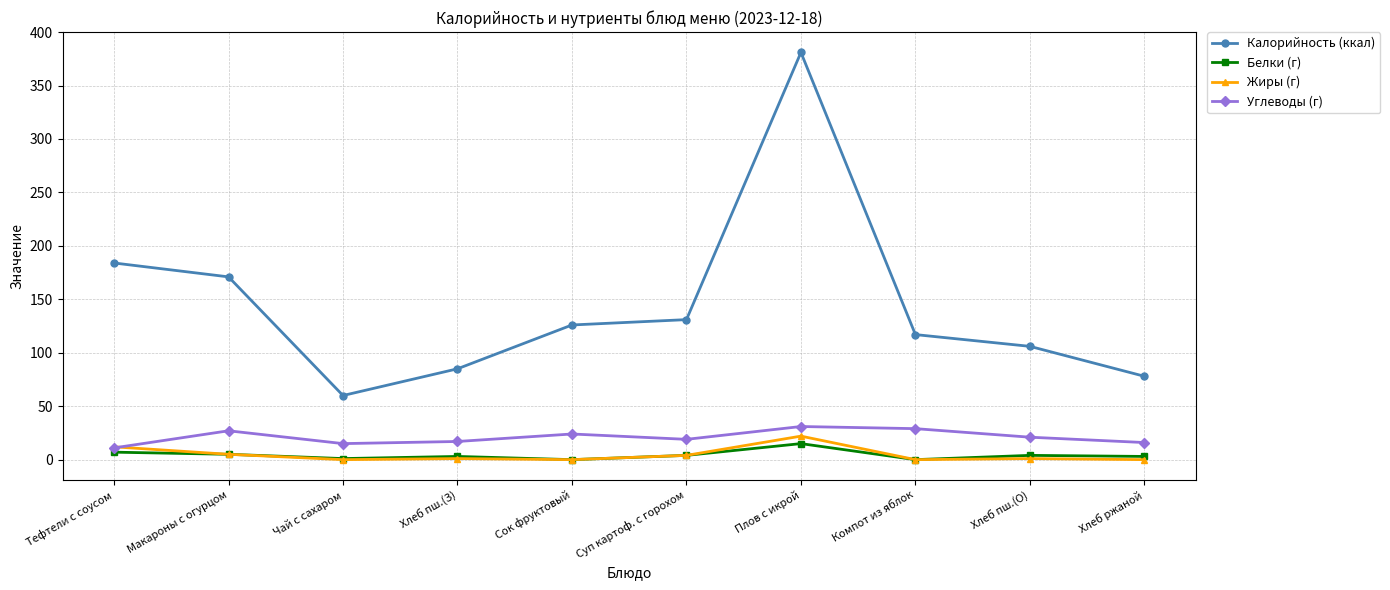

How many distinct data groups are displayed?

4